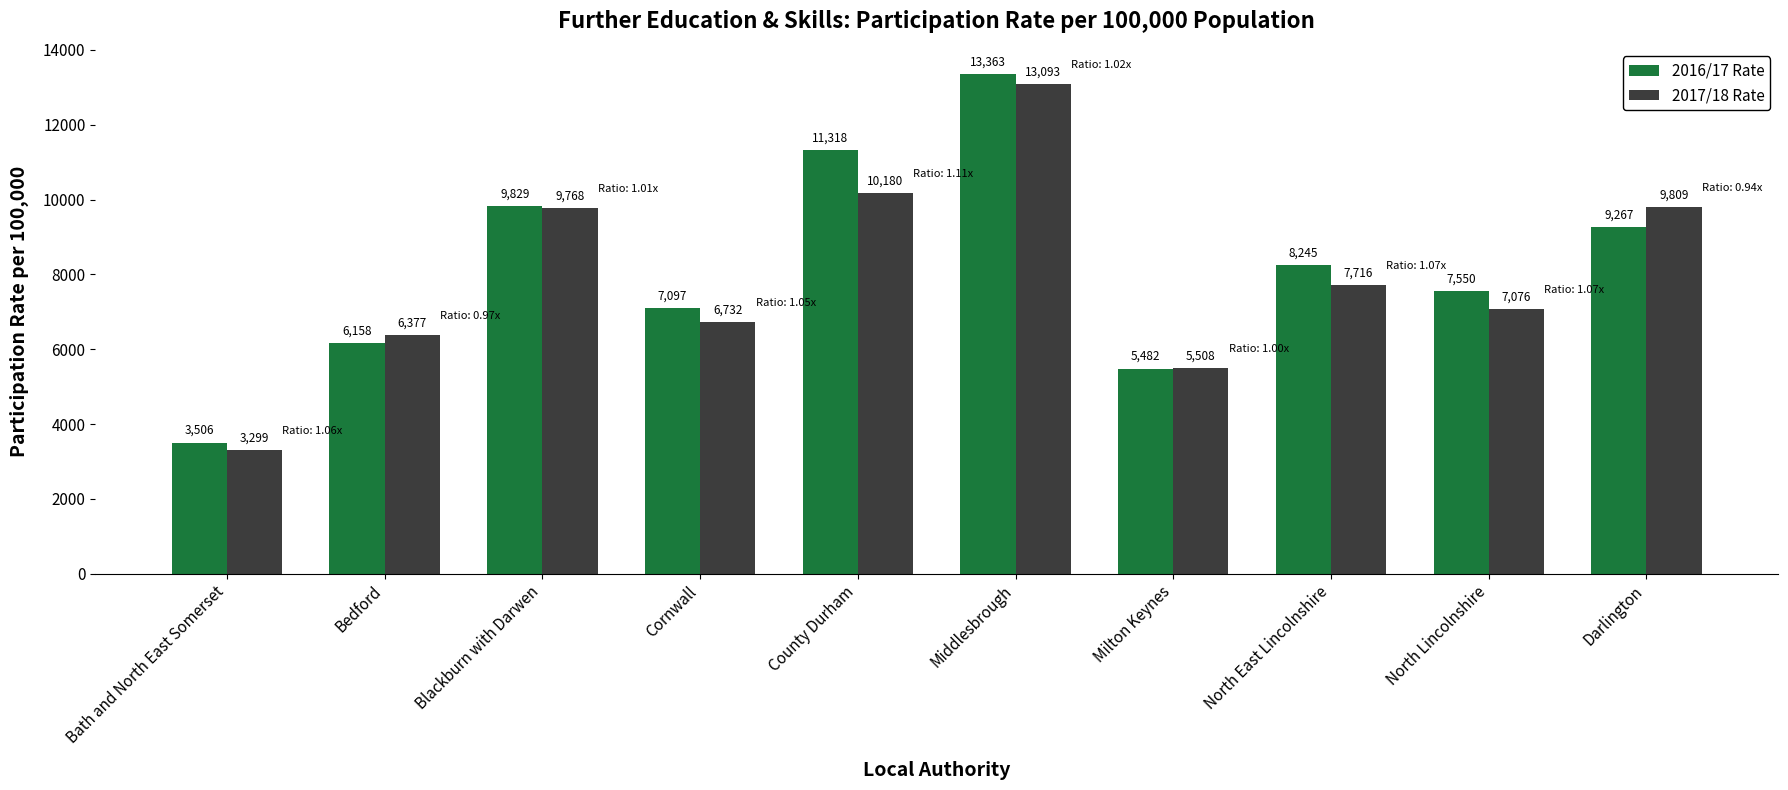

Which category has the highest value across all series?

Middlesbrough